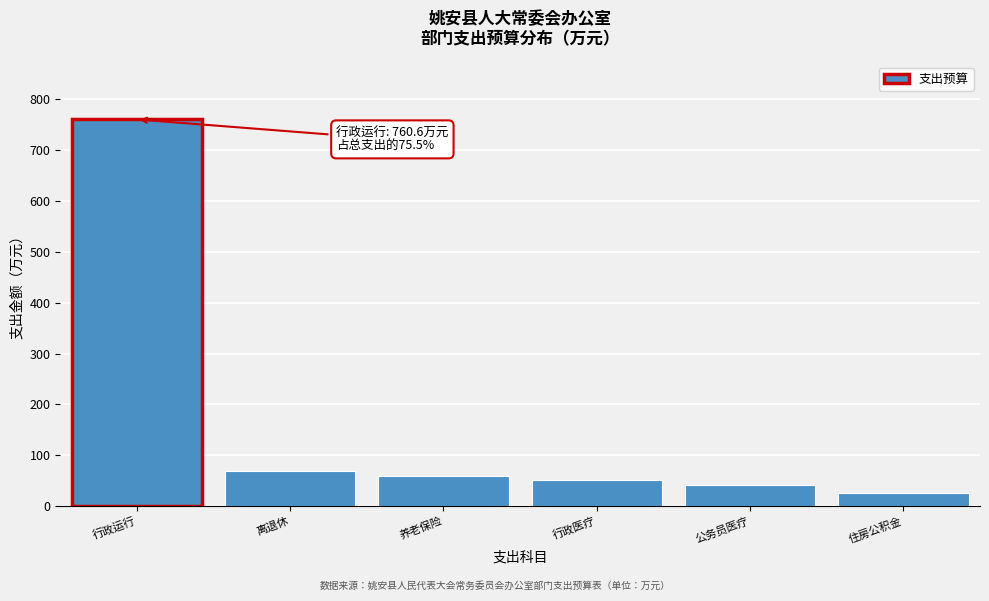

Reading left to right, transcribe all the data shown in this chart.

行政运行=760.6	离退休=69.4	养老保险=58.4	行政医疗=52.0	公务员医疗=41.8	住房公积金=24.7